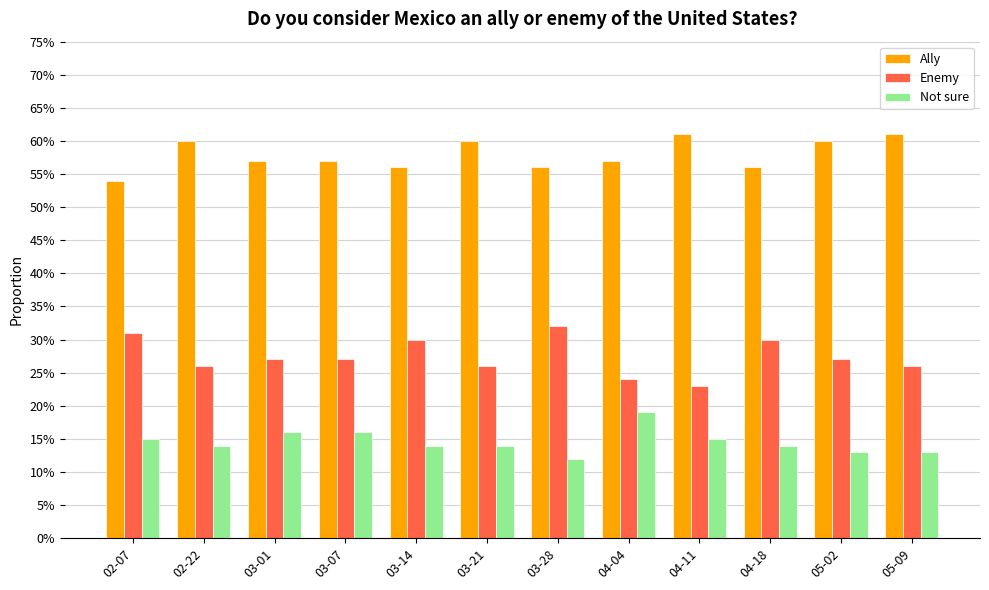

Does the chart contain stacked bars?

No